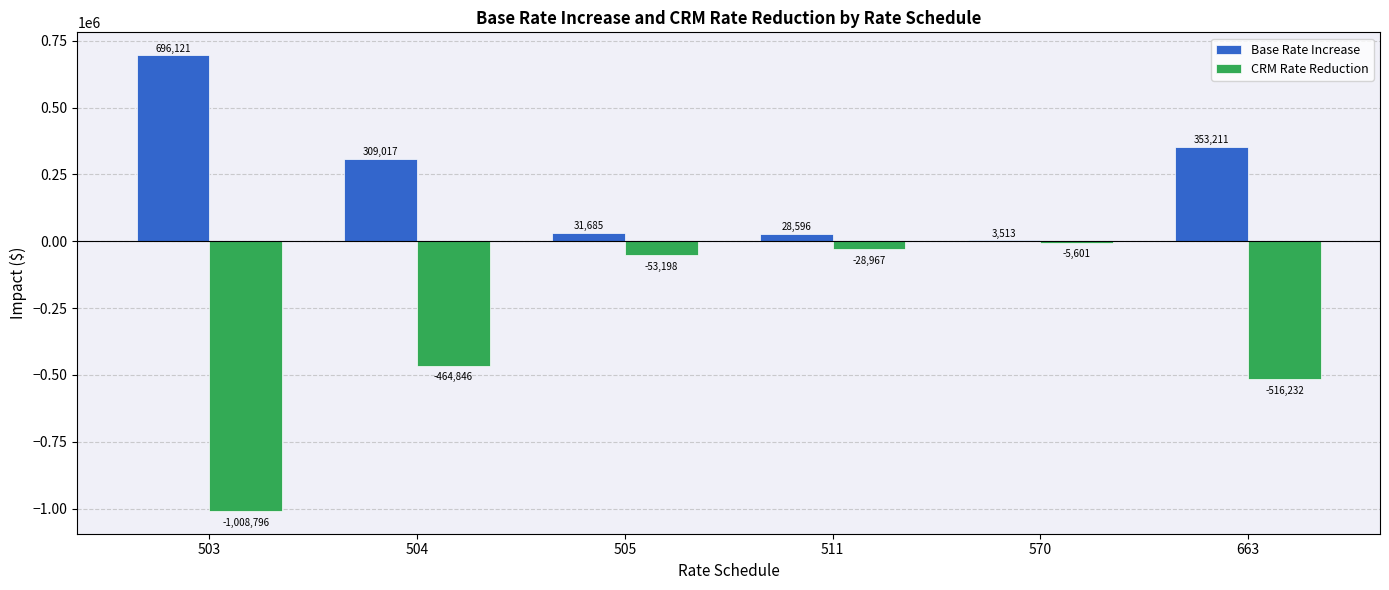

What is the spread (max minus min) of values at 570?

9114.0